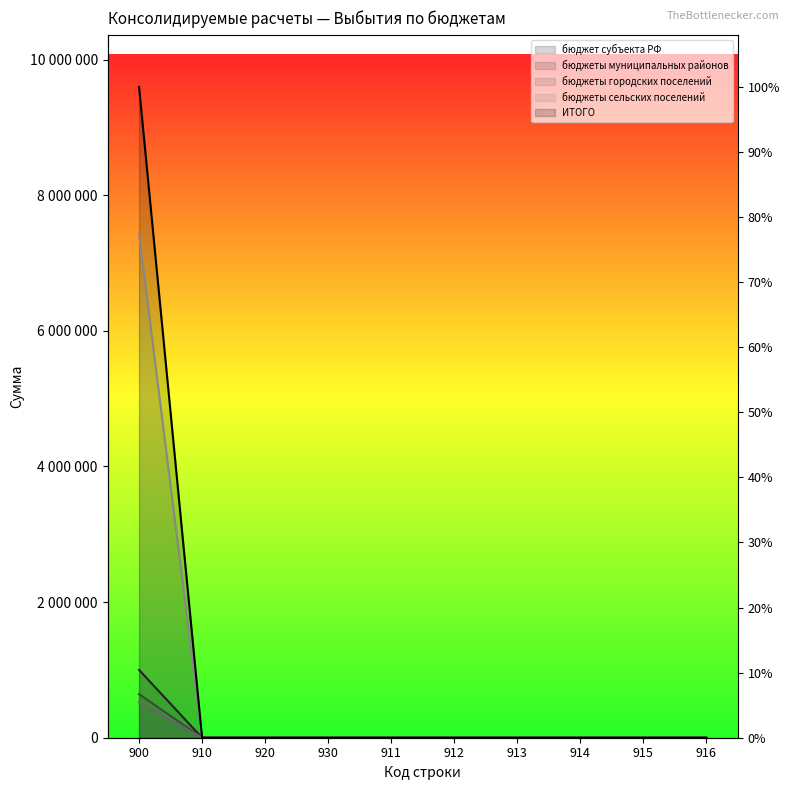

How many positive values does the ИТОГО series have?

1